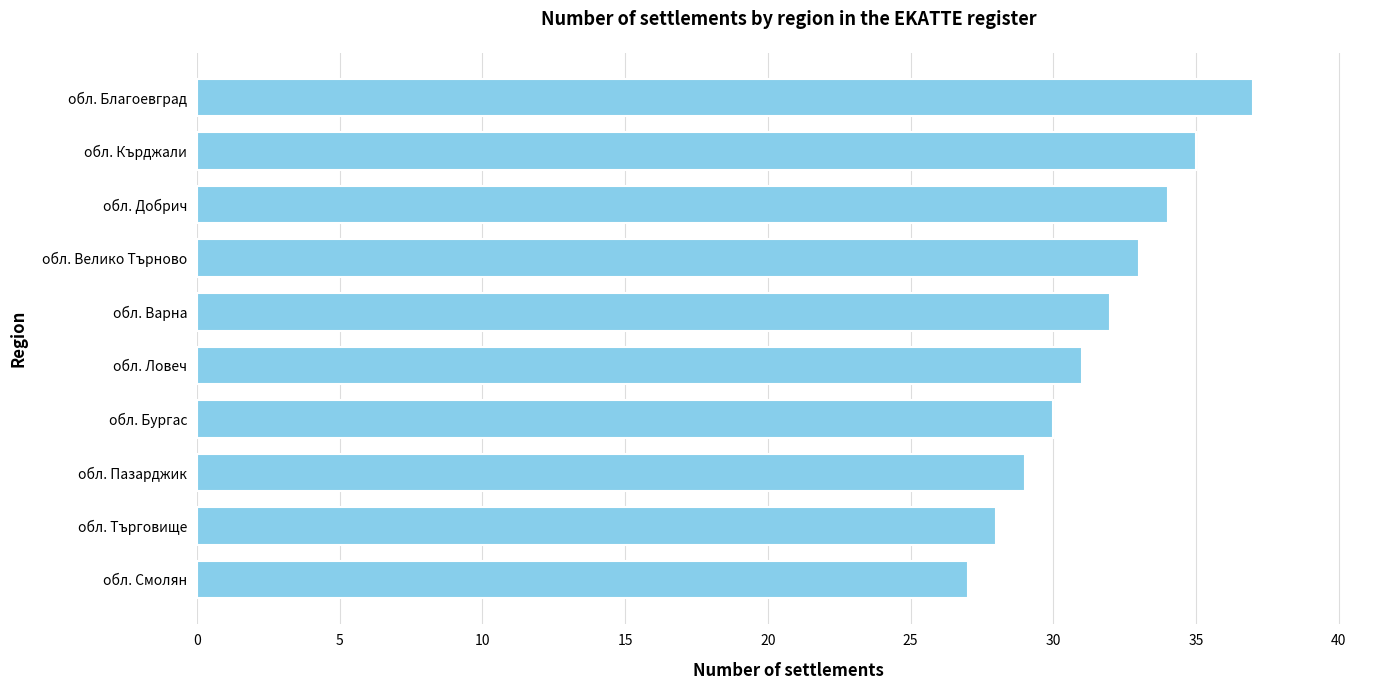

What is the smallest value displayed?

27